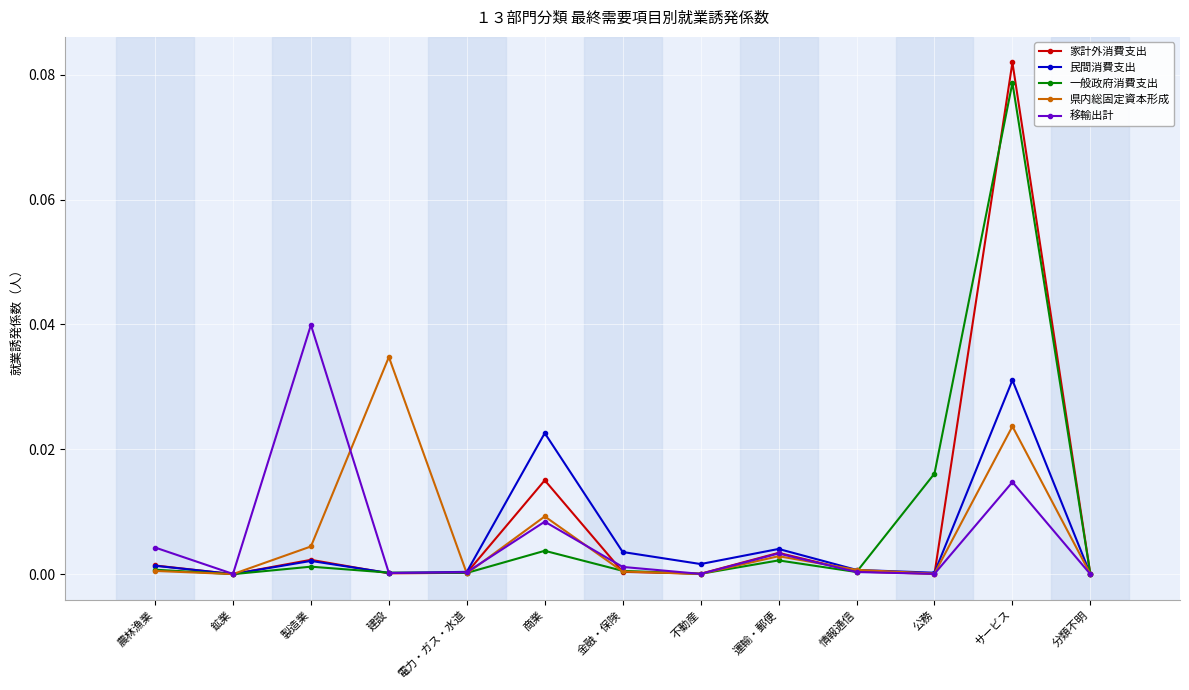

At which category is the sum across all series the highest?

サービス